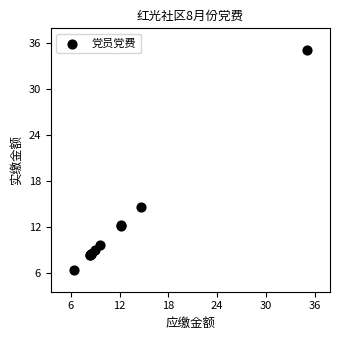

What Y value in the scatter plot is closest to 20?

14.6